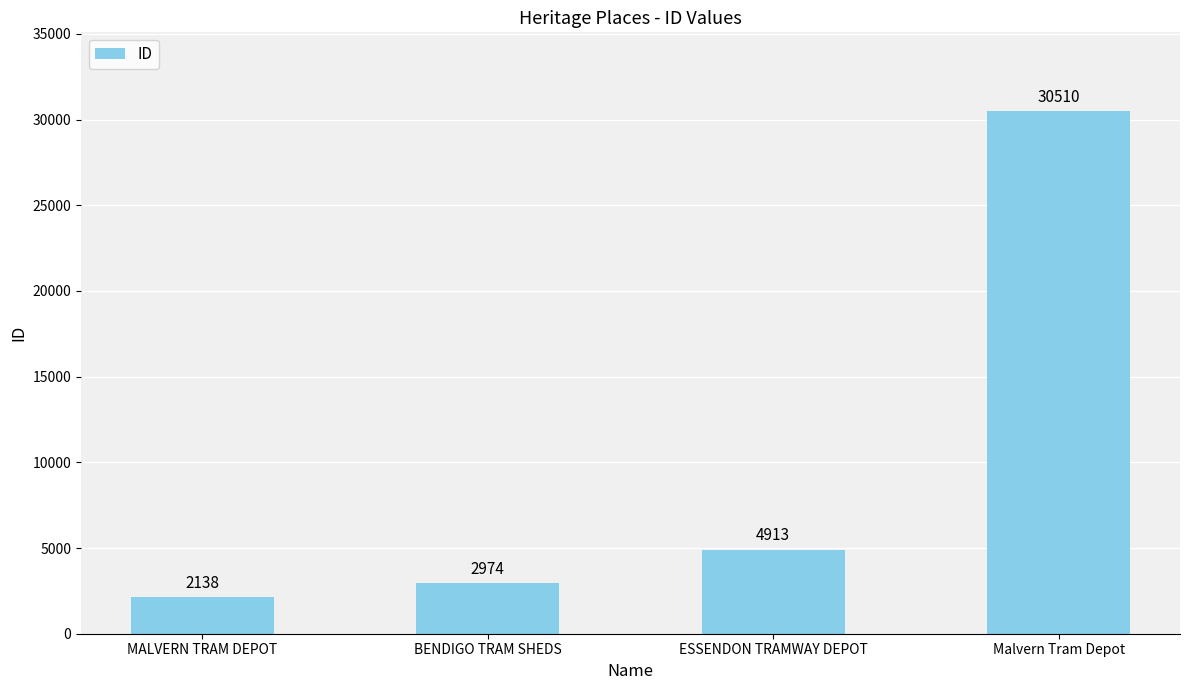

The value at MALVERN TRAM DEPOT is 2138. True or false?

True